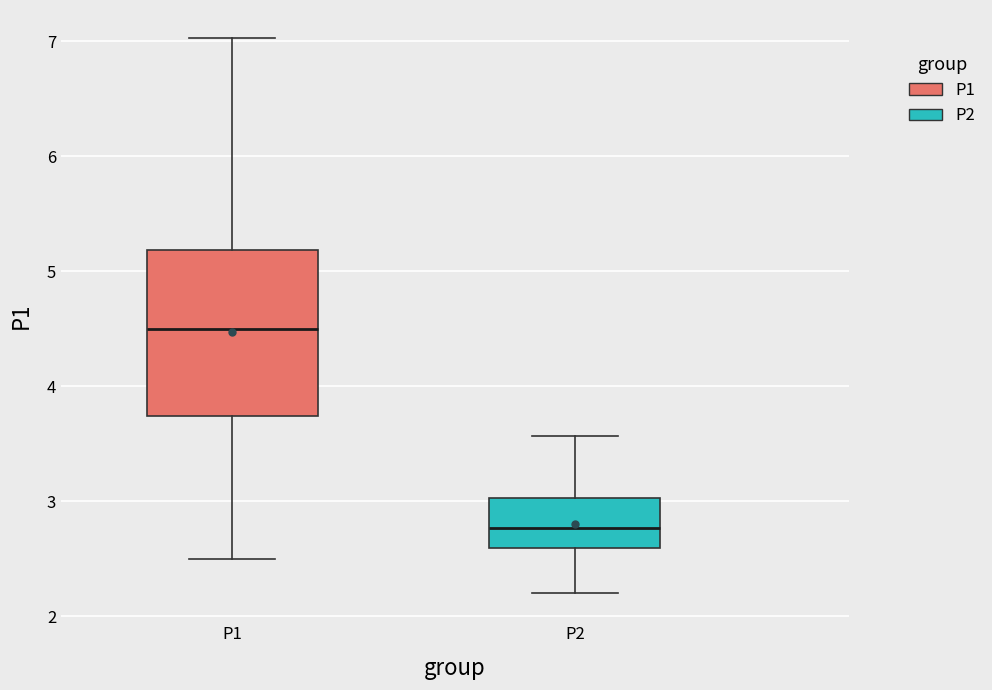

Which box's median line is the lowest?

P2